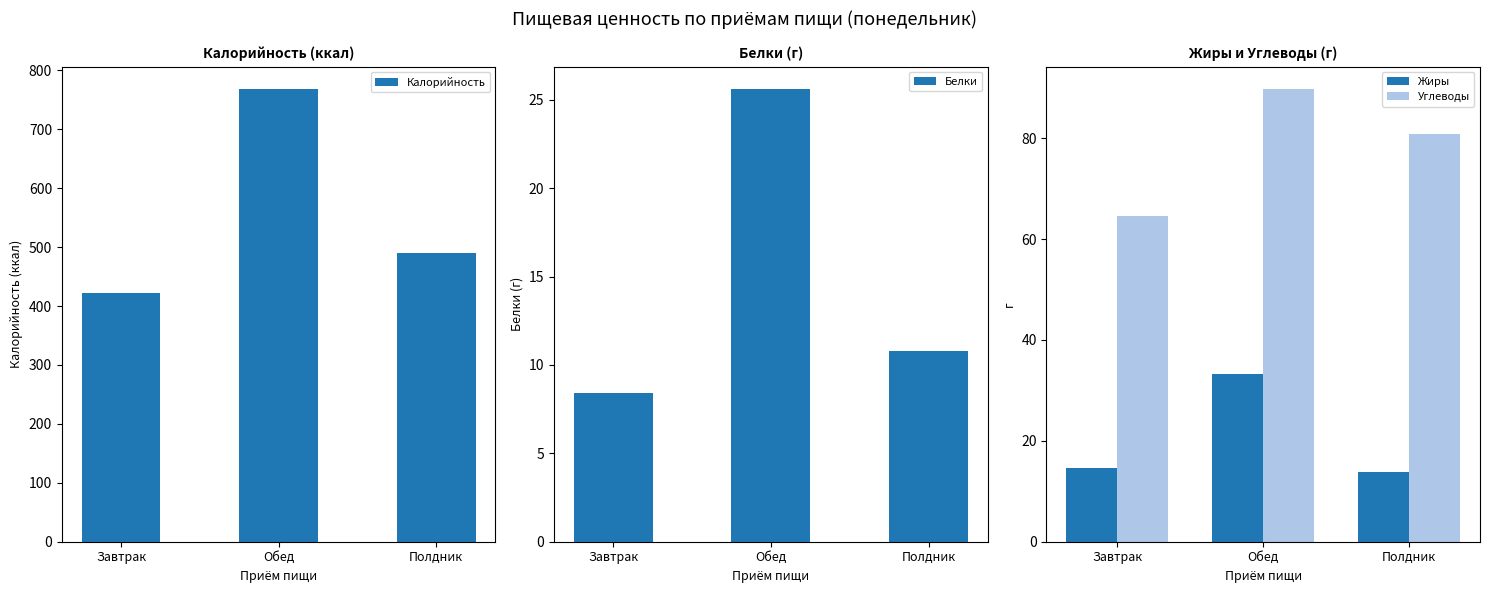

The value of Углеводы at Полдник is 80.9. True or false?

True